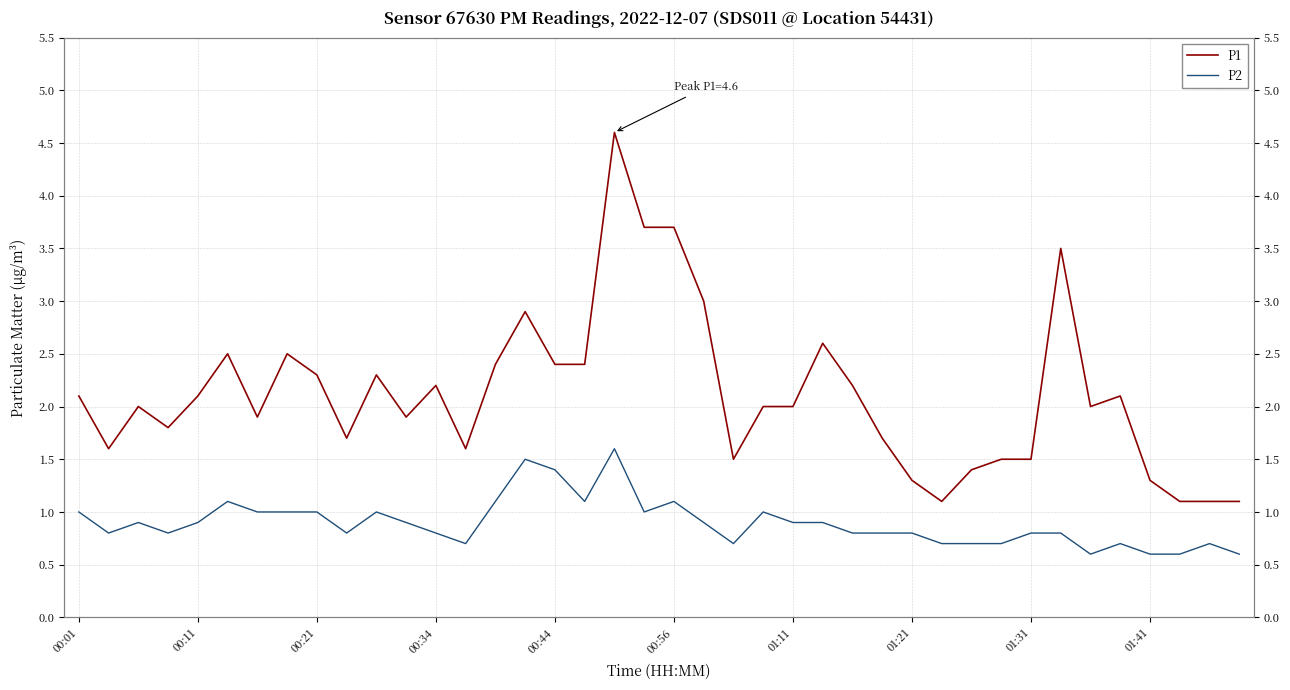

True or false: P2 has a value of 1.3 at 00:11.

False